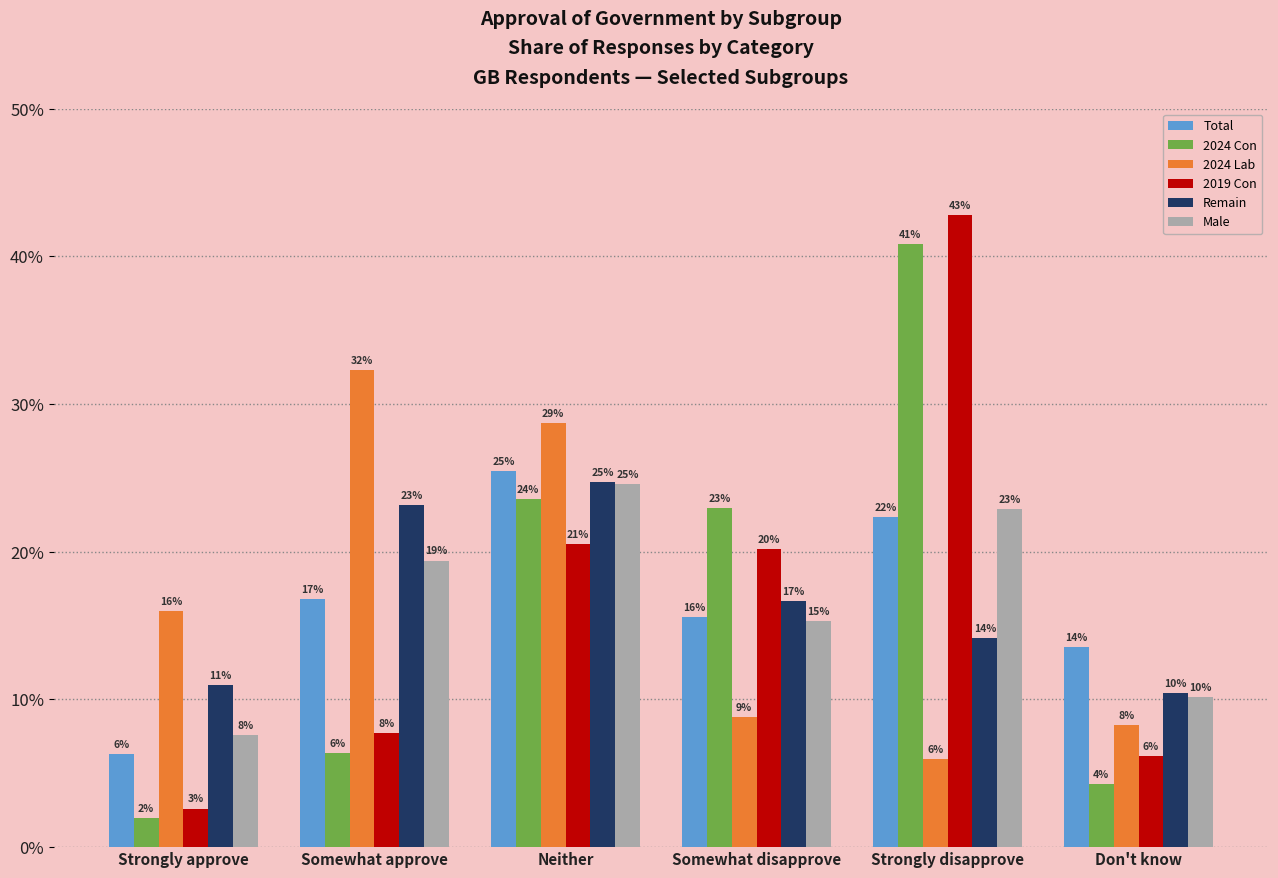

What is the greatest value displayed?

42.8